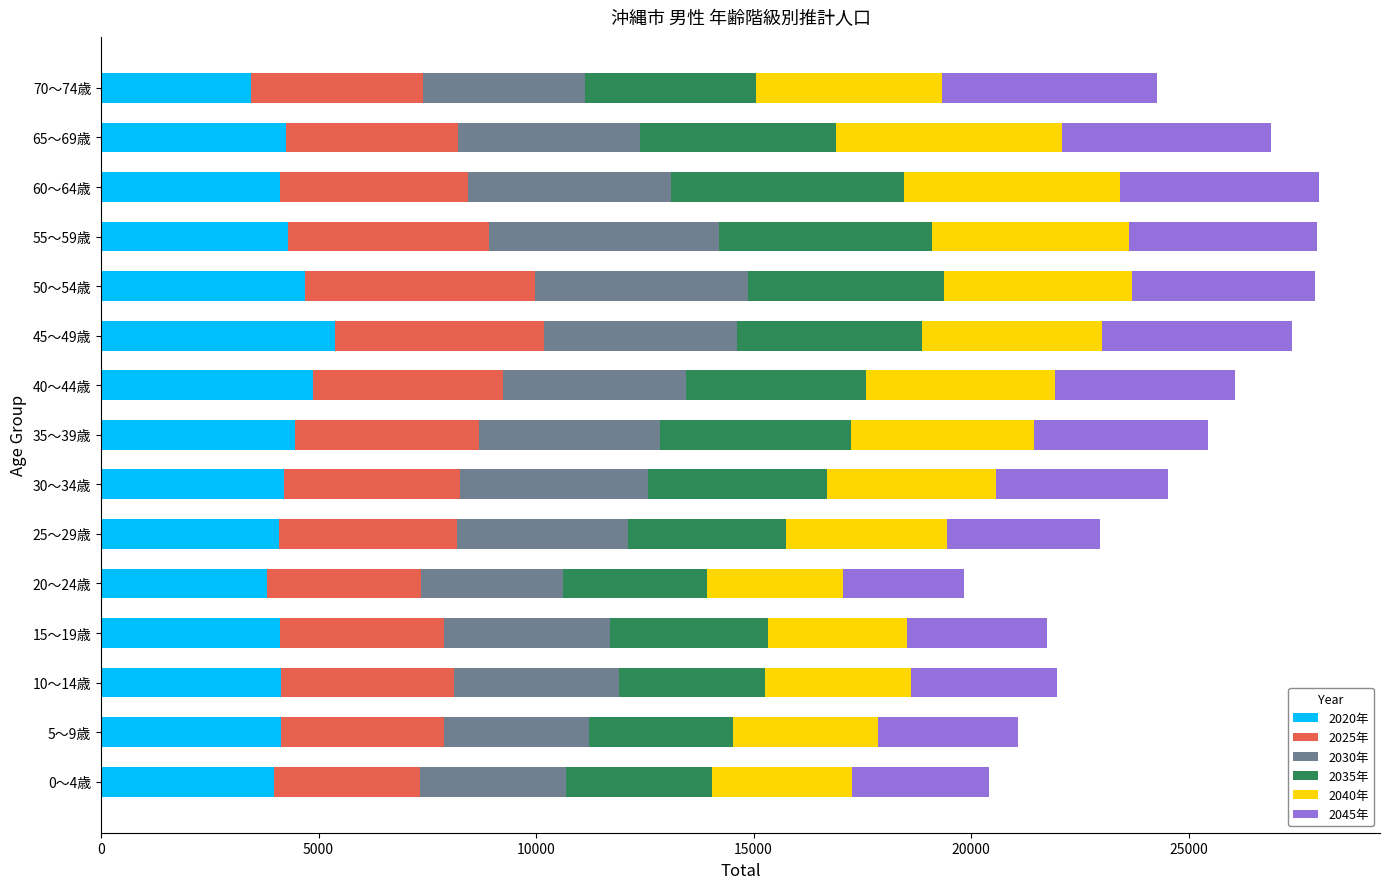

What is the minimum value for 2020年?

3449